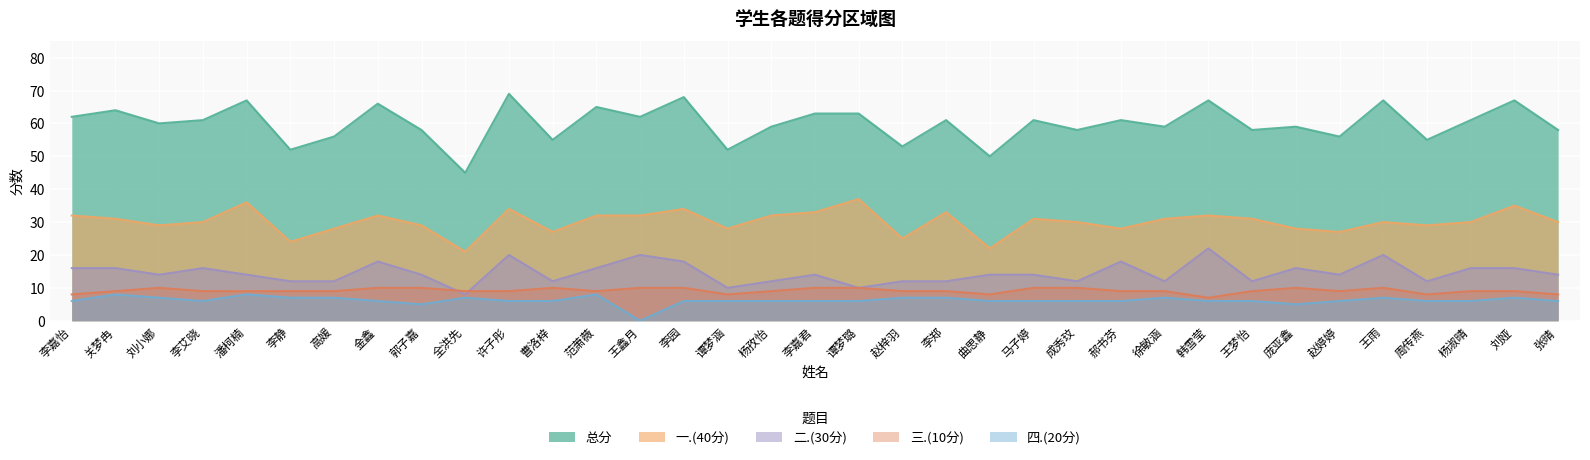

True or false: 四.(20分) and 总分 intersect in this chart.

False